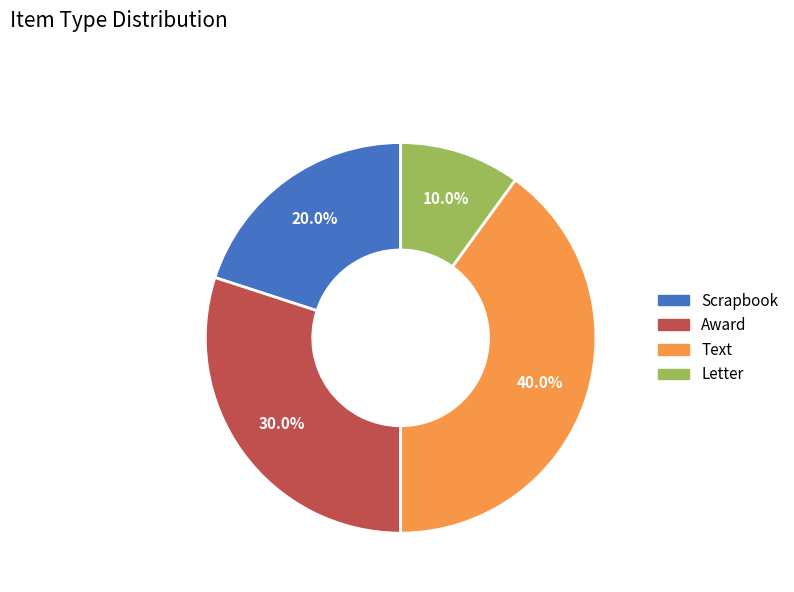

Is there a majority slice in this chart?

No